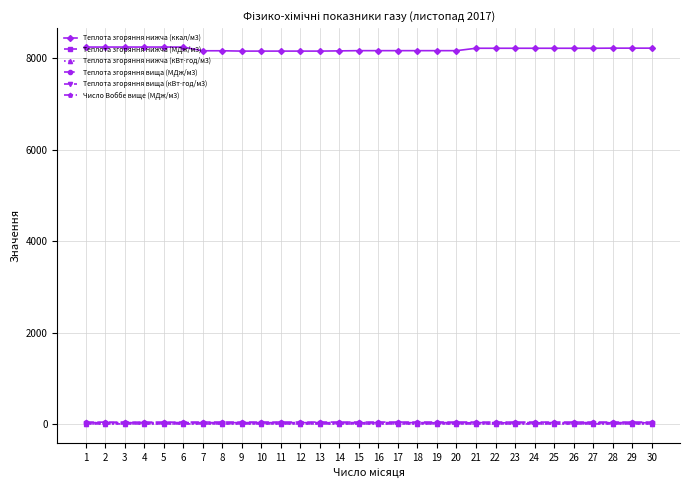

What is the maximum value shown in the chart?

8242.6